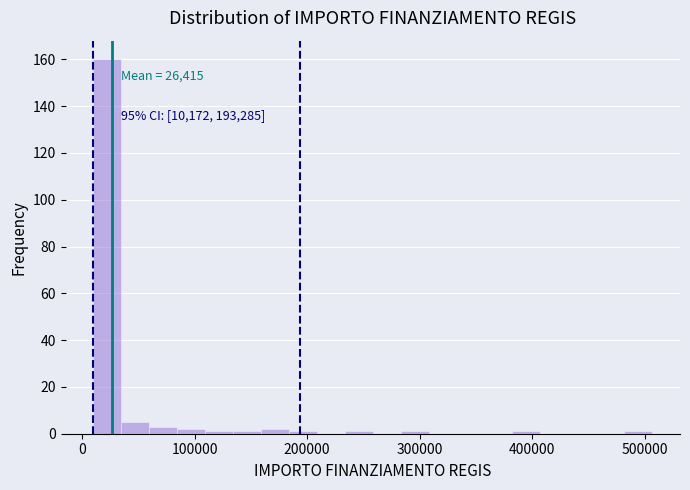

Read against the x-axis, roughly where is the centre of the tallest bar?

20000